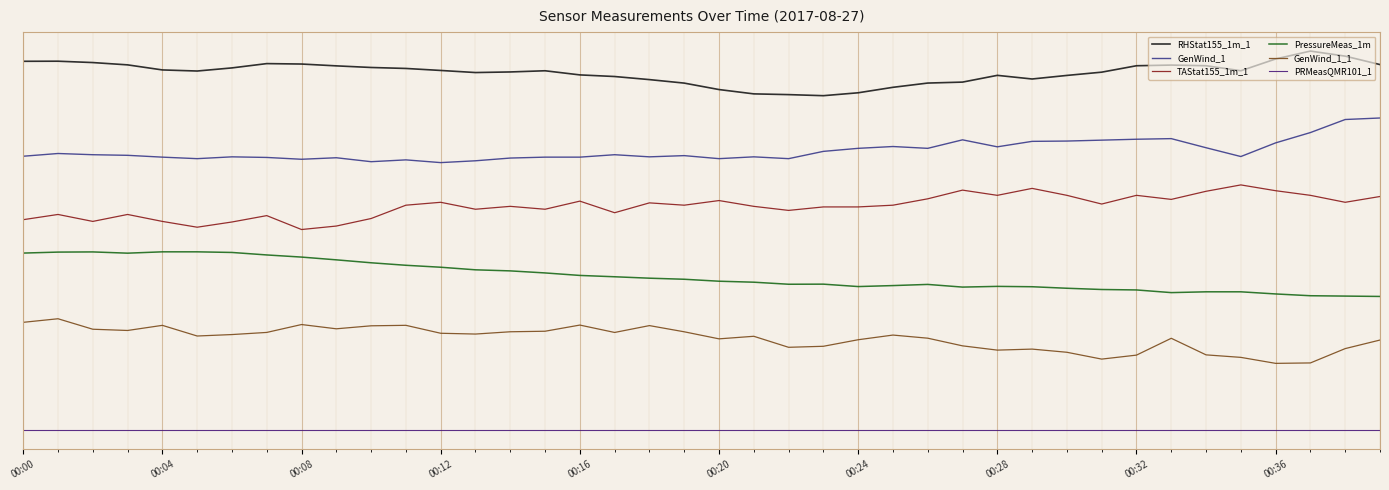

Which series has the largest total across all categories?

RHStat155_1m_1